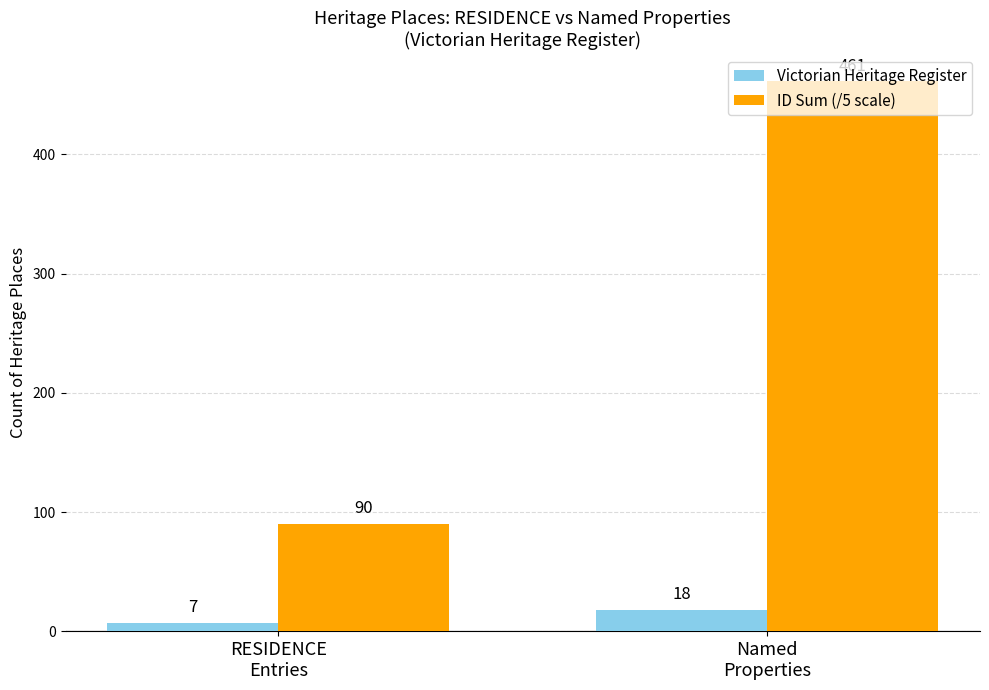

At which category is the sum across all series the highest?

Named
Properties